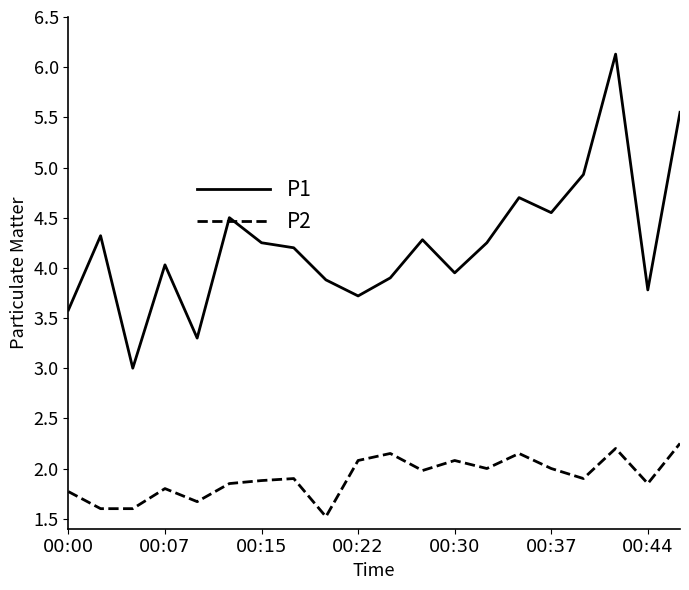

Count the number of data series in this chart.

2